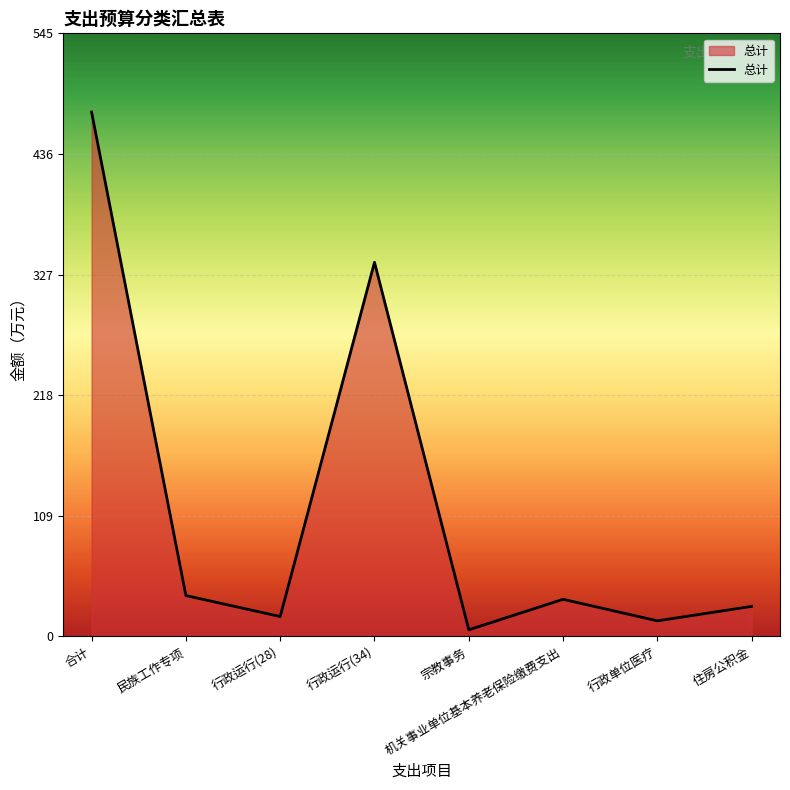

True or false: the data has more than 1 interior local peaks.

True